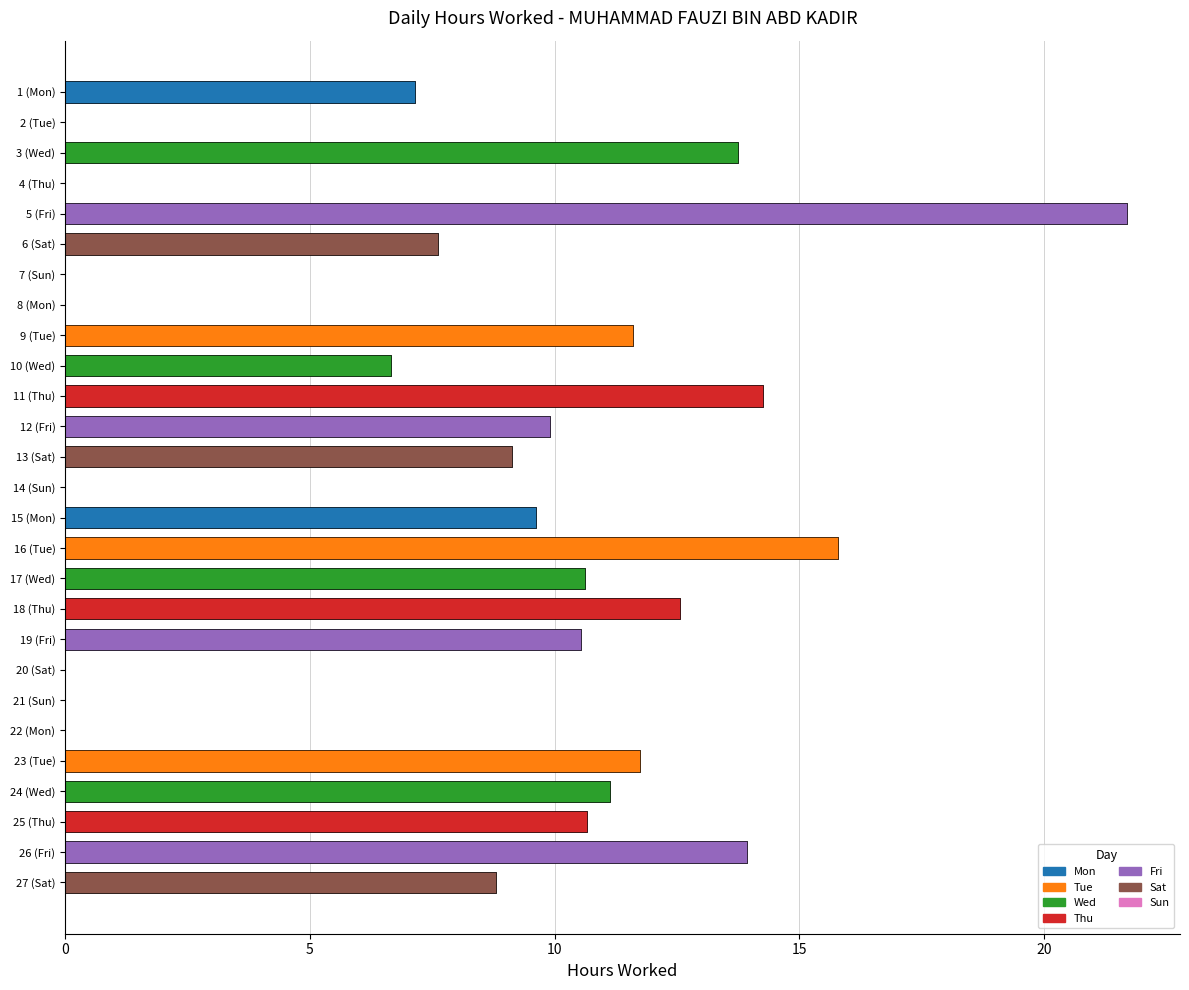

What value does the data have at 26 (Fri)?

13.9